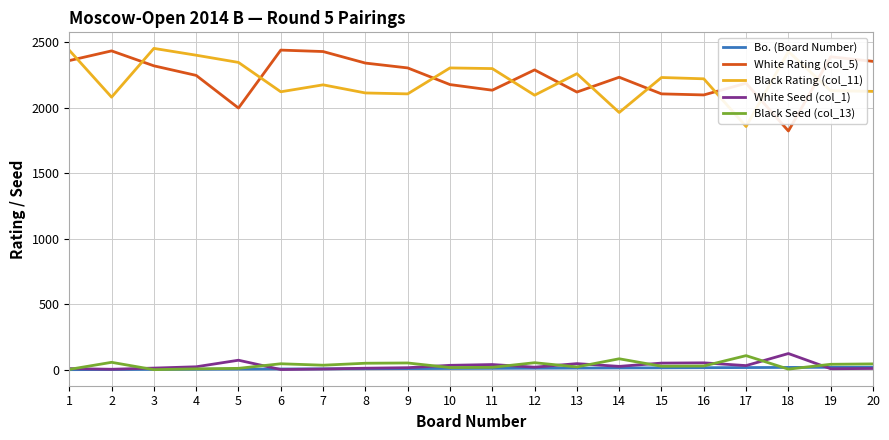

What is the total value across all series at 1?

4810